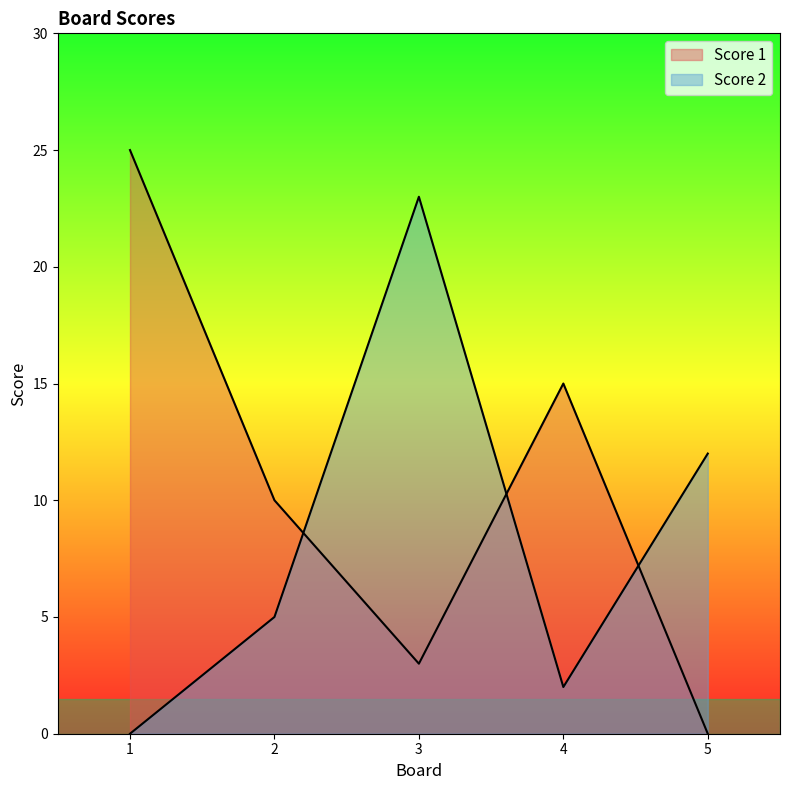

Is it true that Score 2 equals -8 at 1?

False